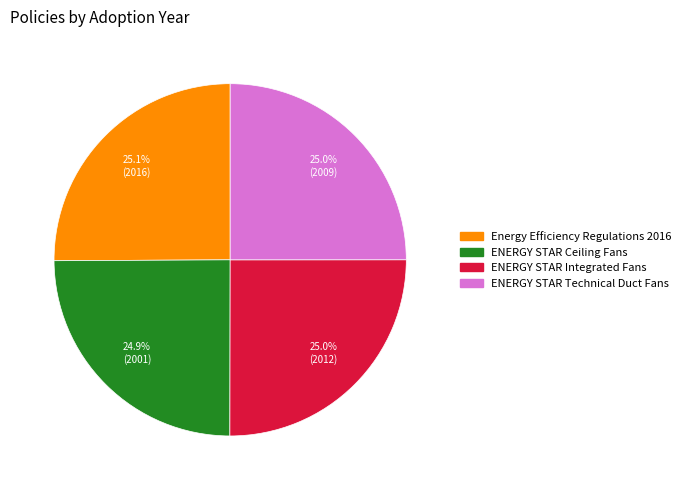

What is the ratio of the value at ENERGY STAR Integrated Fans to the value at Energy Efficiency Regulations 2016?

1.0